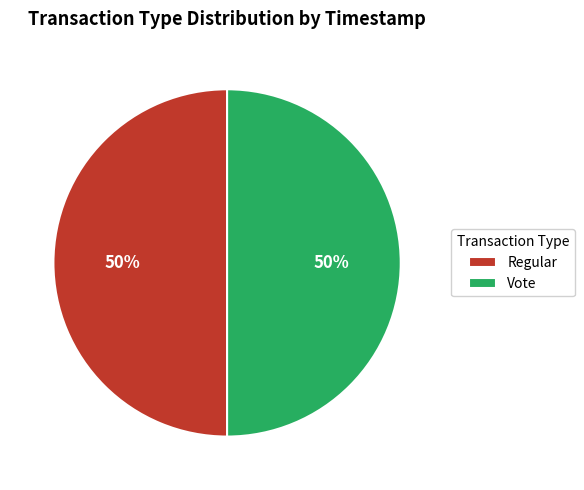

To the nearest percent, what is the average slice percentage?

50%